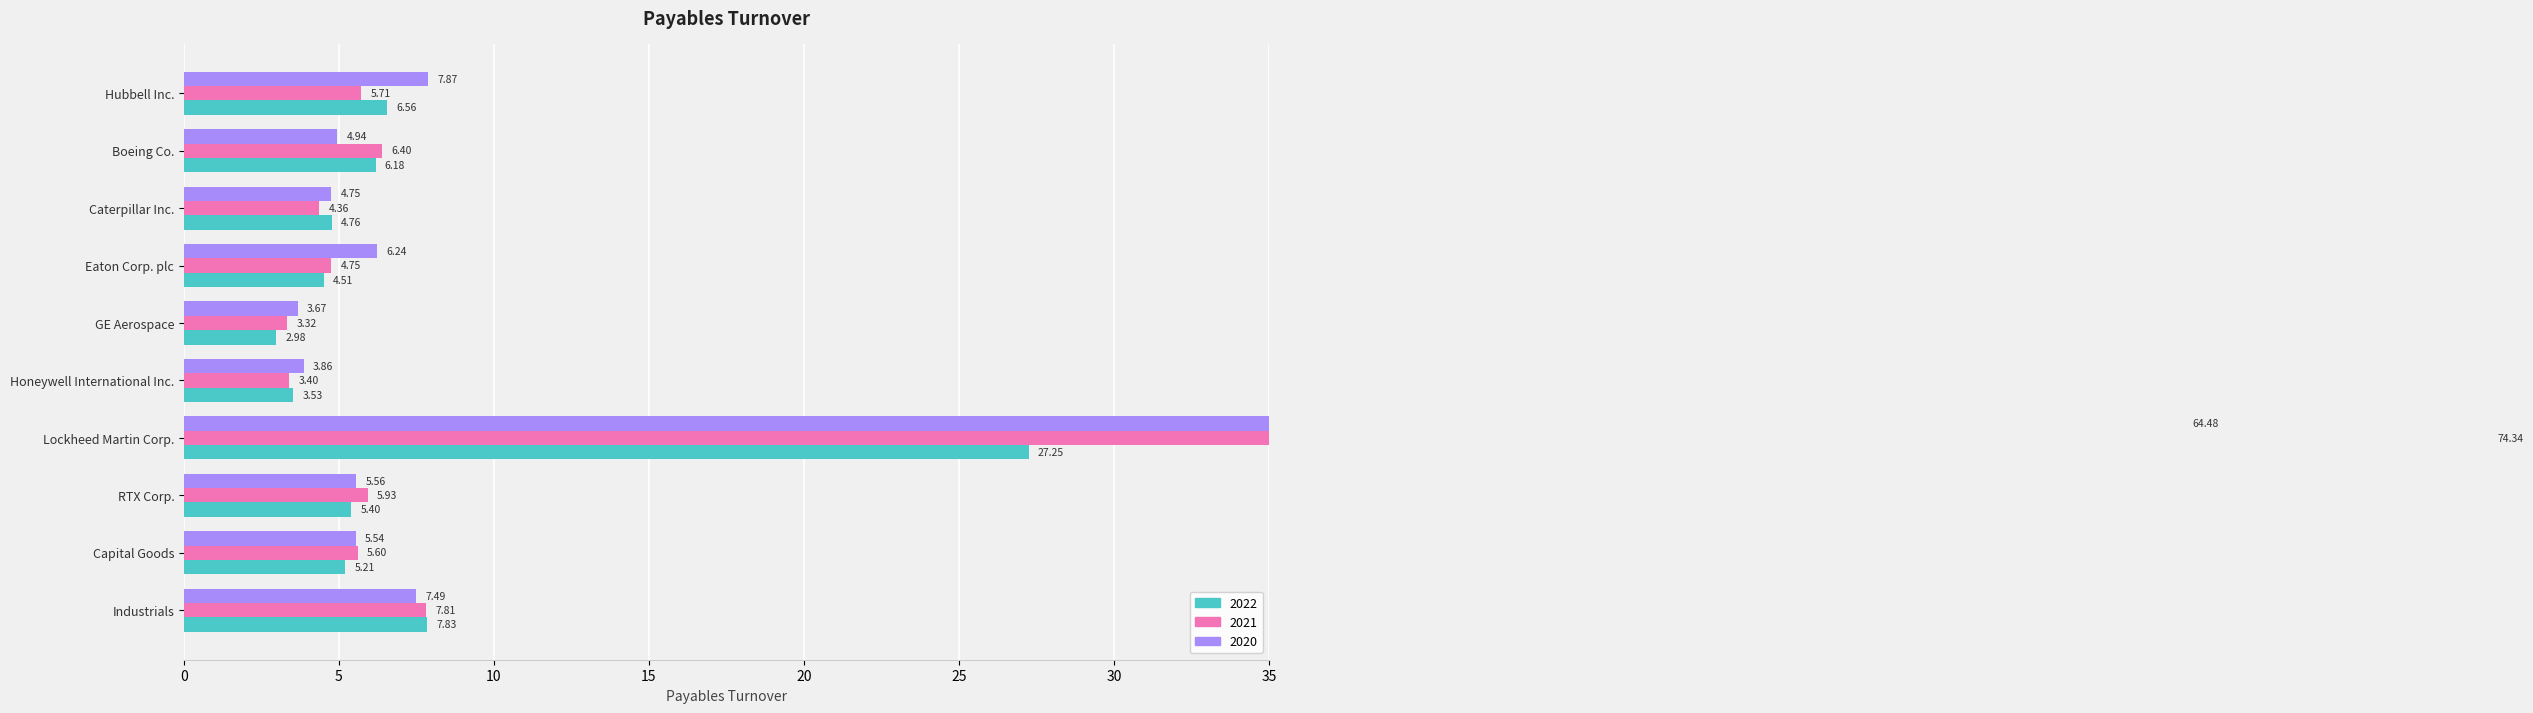

What is the difference between the maximum and minimum values in the 2020 series?

60.8